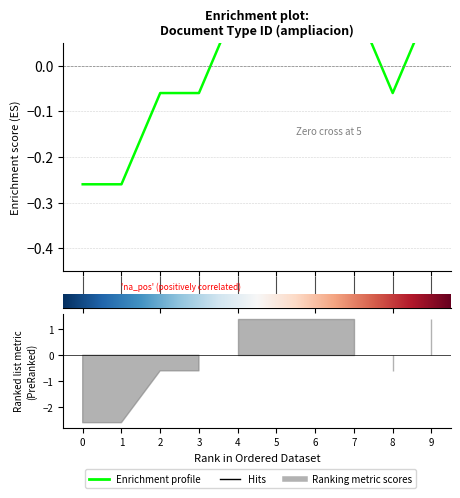

Reading right to left, what are all the values shown in this chart?

0.1	-0.1	0.1	0.1	0.1	0.1	-0.1	-0.1	-0.3	-0.3